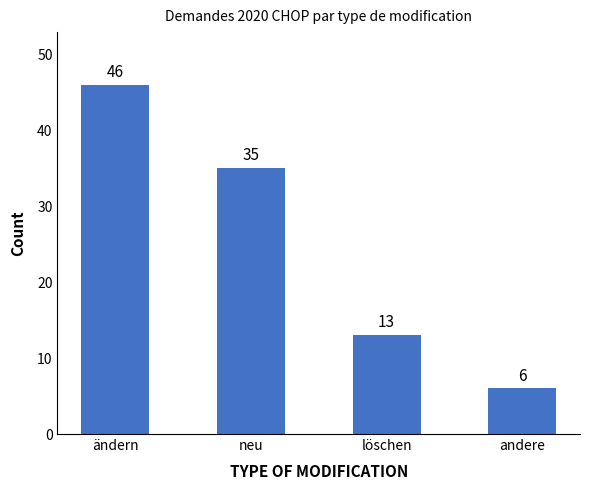

Which has a higher value, neu or löschen?

neu